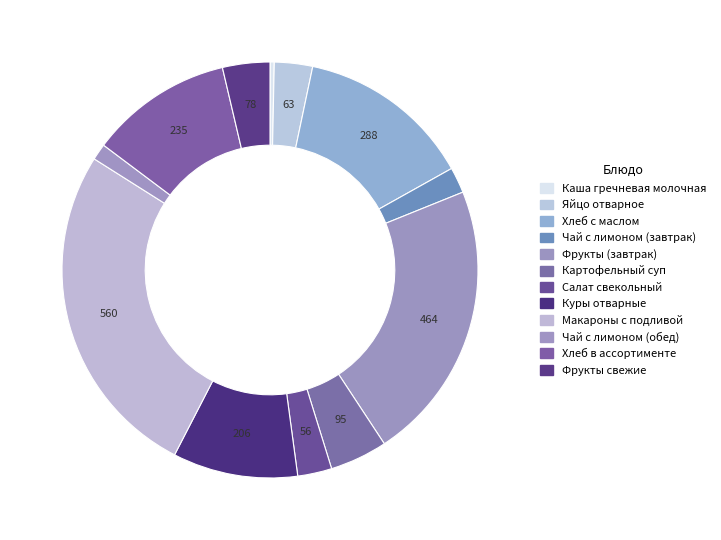

The Чай с лимоном (завтрак) slice represents 2% of the pie. True or false?

True